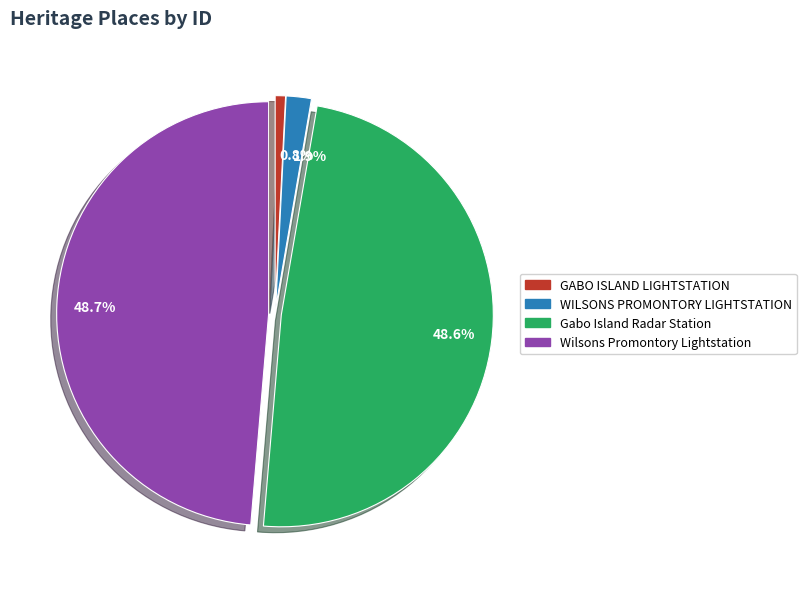

What portion of the pie excludes 48.7%?

51.3%